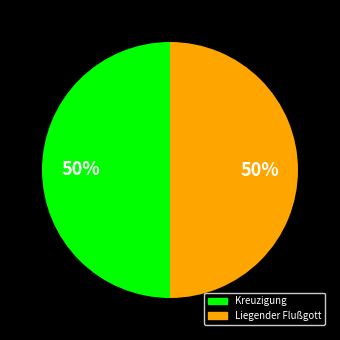

What percentage is the Kreuzigung slice, to the nearest percent?

50%